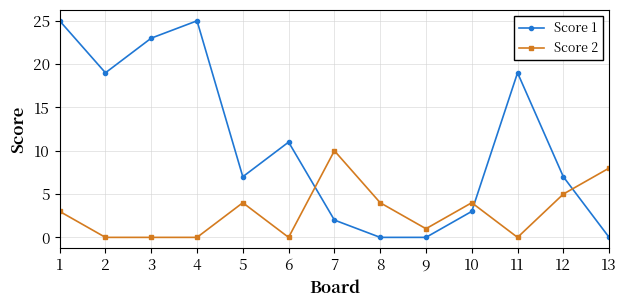

At how many categories does at least one series exceed 14?

5